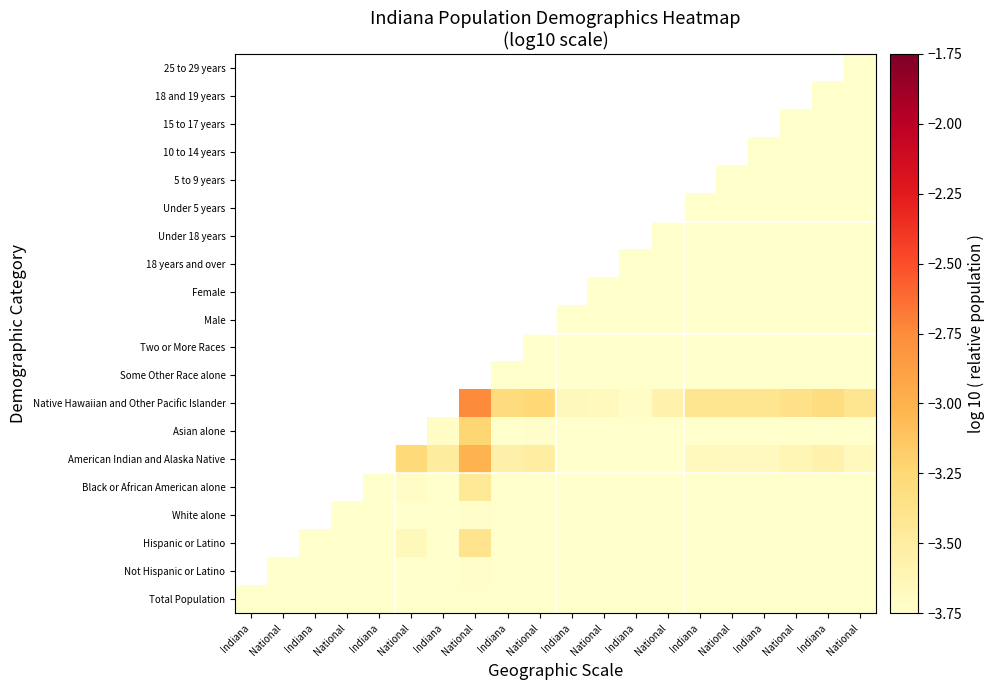

Which label corresponds to the smallest value in the chart?

Indiana